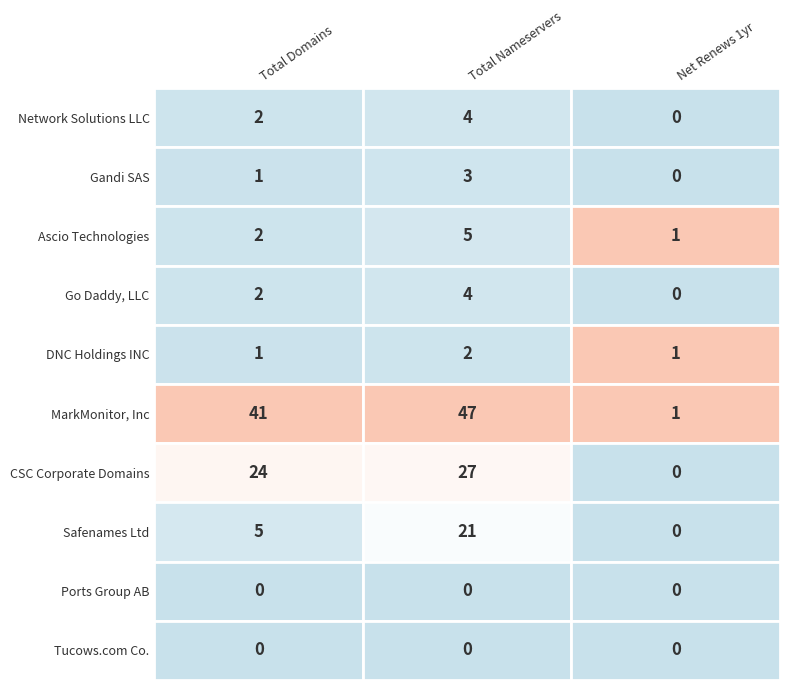

List the labels in order of Safenames Ltd value, largest first.

1, 0, 2